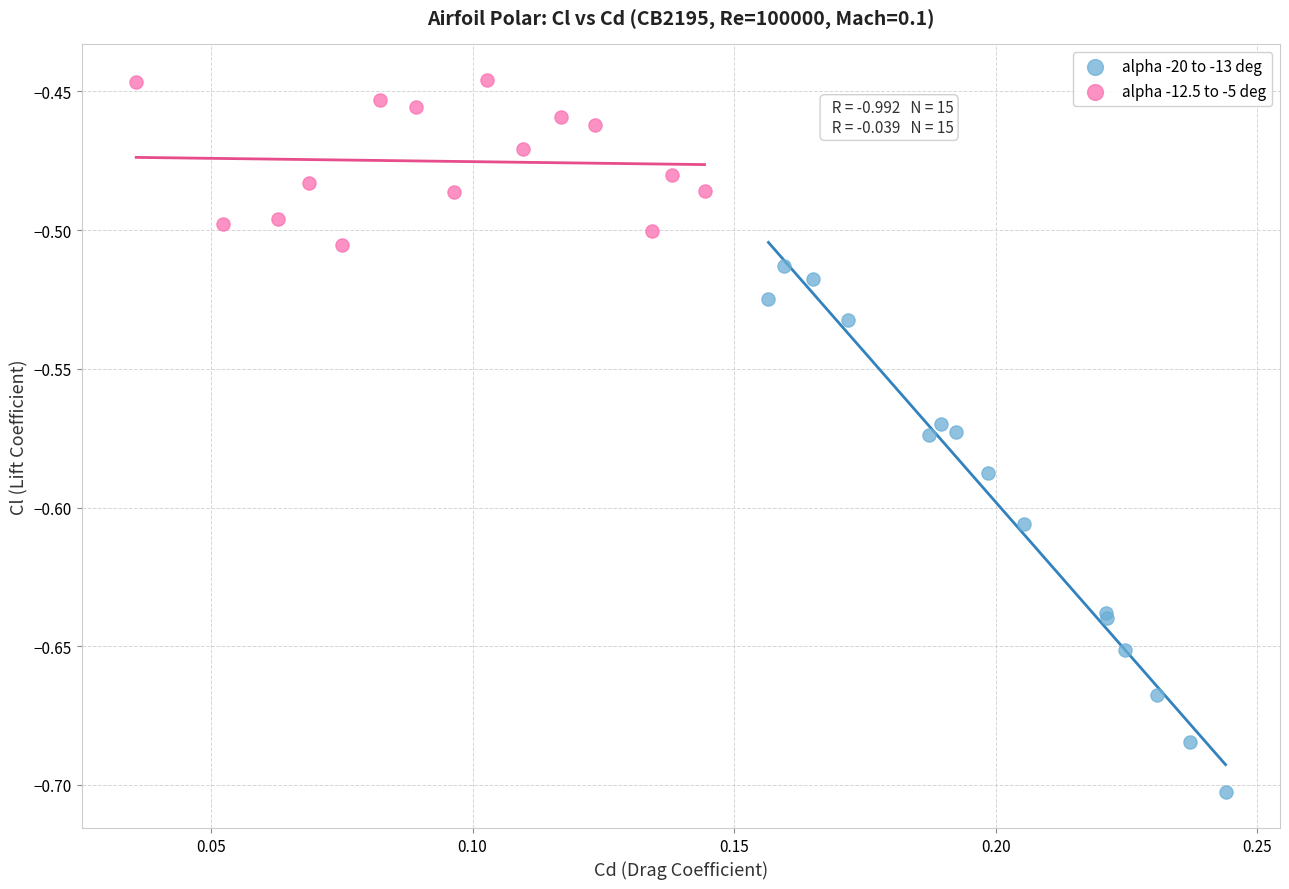

Which series reaches the maximum Y coordinate?

alpha -12.5 to -5 deg